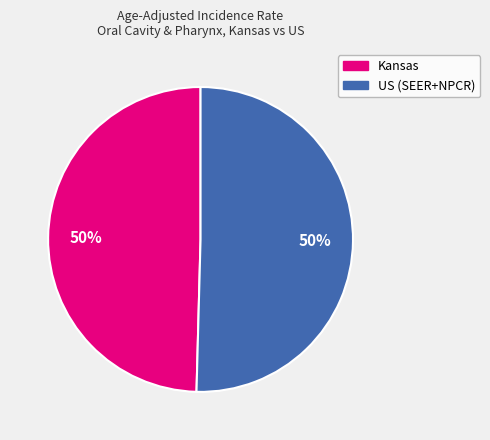

Combined, do US (SEER+NPCR) and Kansas account for over 50%?

Yes